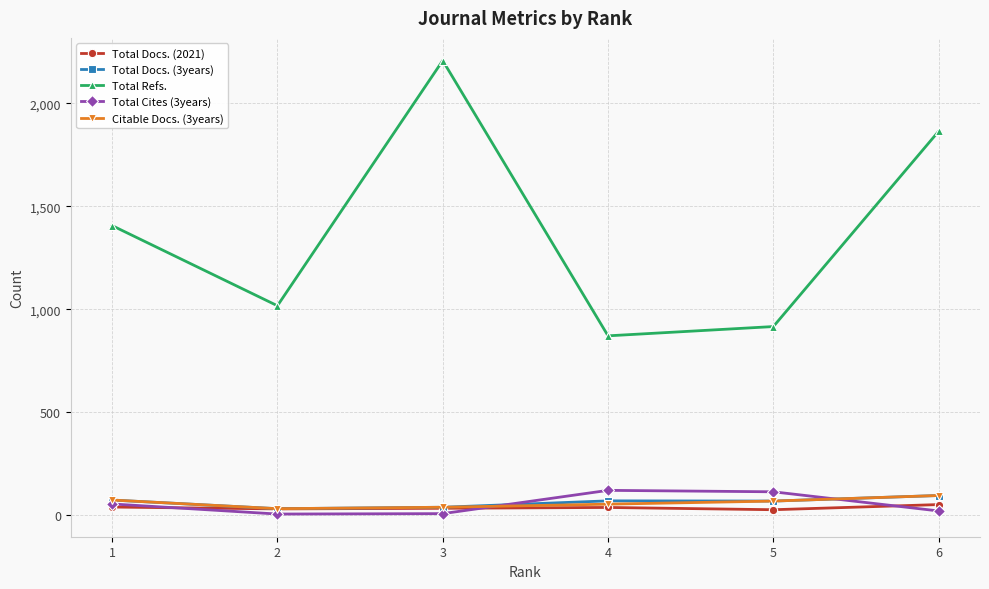

The Total Refs. series shows 1017 at 2. True or false?

True